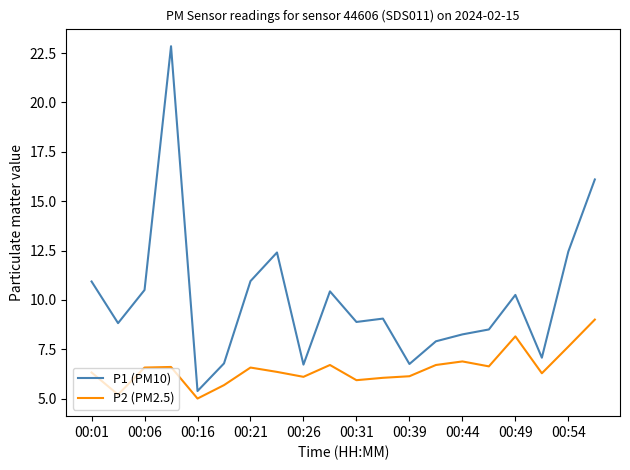

Rank the series by their average value, from highest to lowest.

P1 (PM10), P2 (PM2.5)